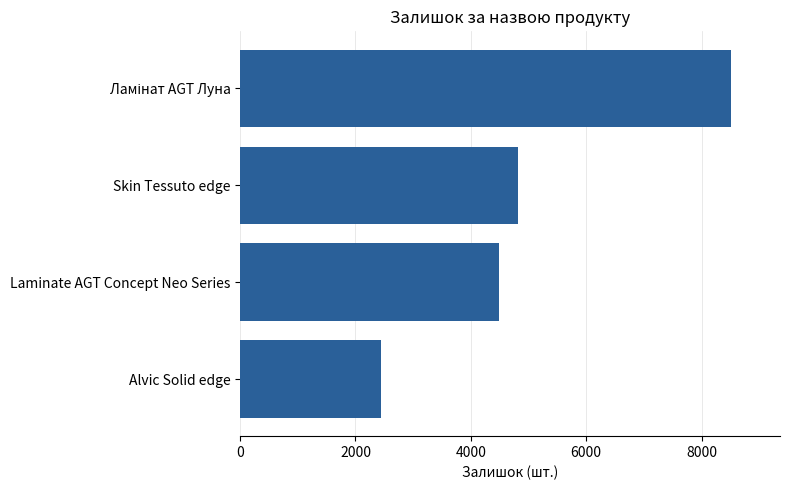

What is the ratio of the value at Skin Tessuto edge to the value at Laminate AGT Concept Neo Series?

1.1